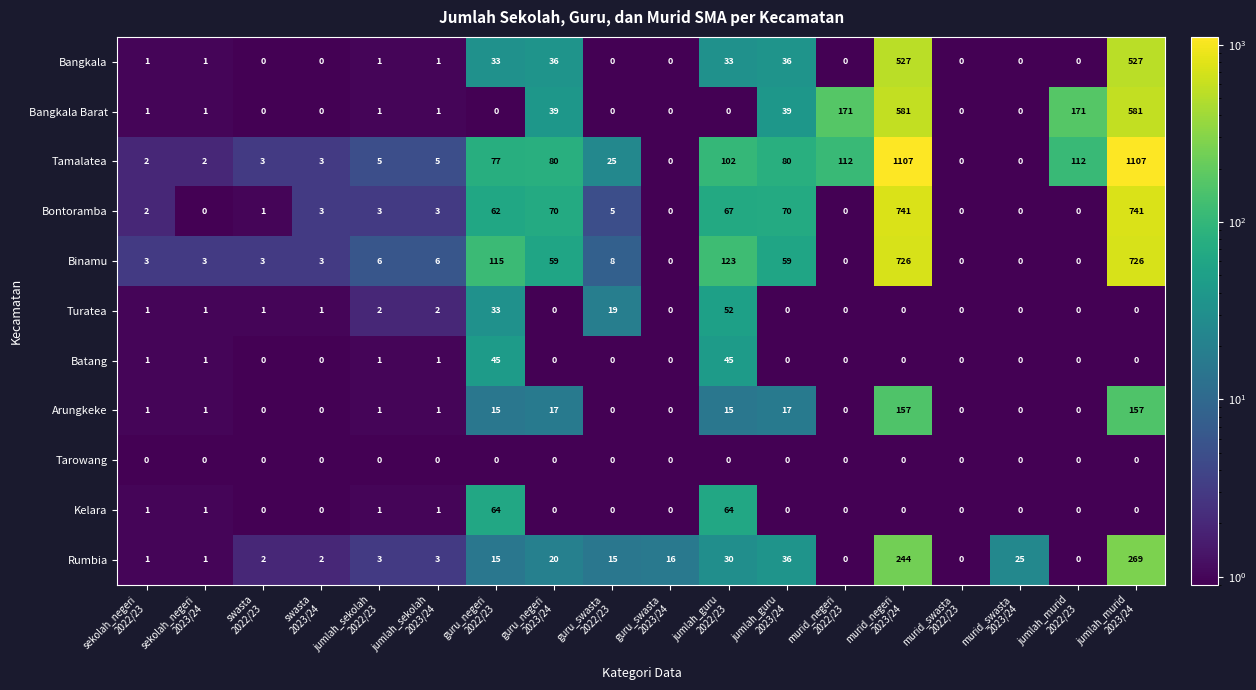

How many data points in Batang are above 0?

6